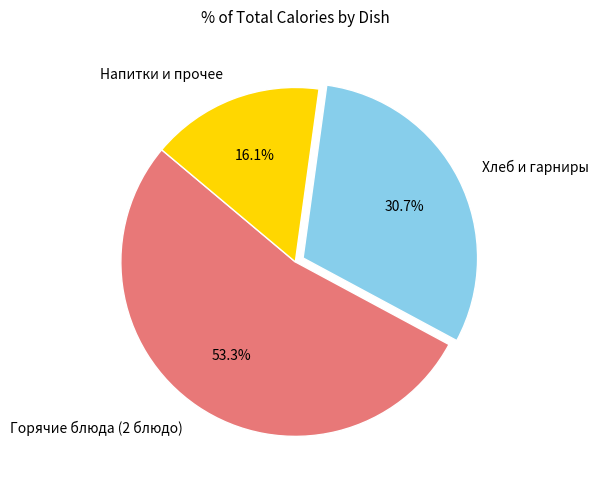

Approximately how many times larger is the value at Напитки и прочее compared to Хлеб и гарниры?

0.5